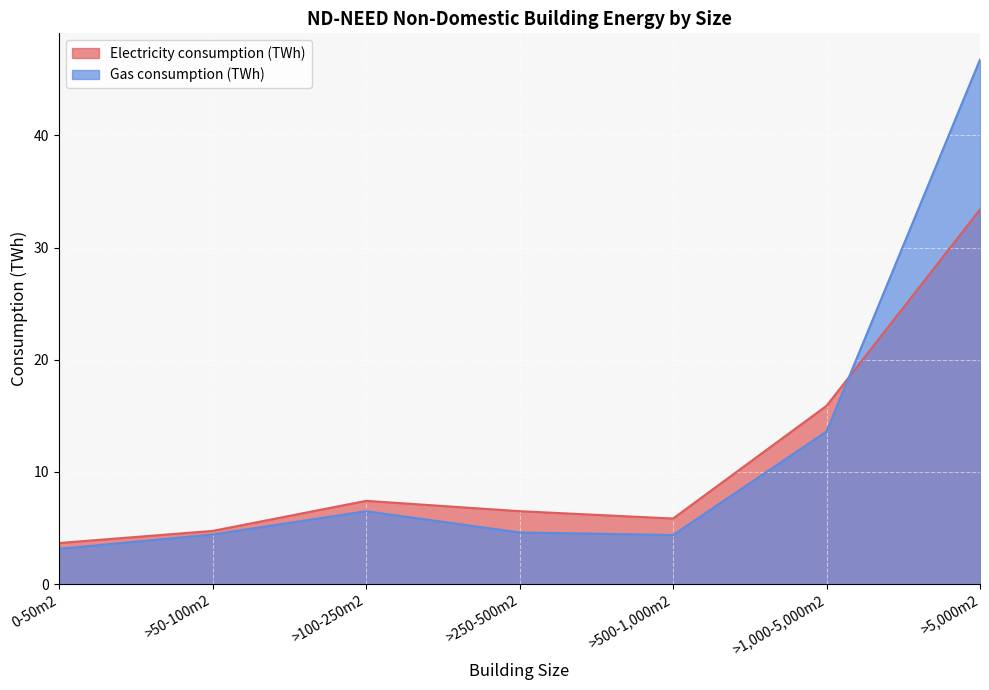

What is the difference between the maximum and second lowest values in the Gas consumption (TWh) series?

42.4